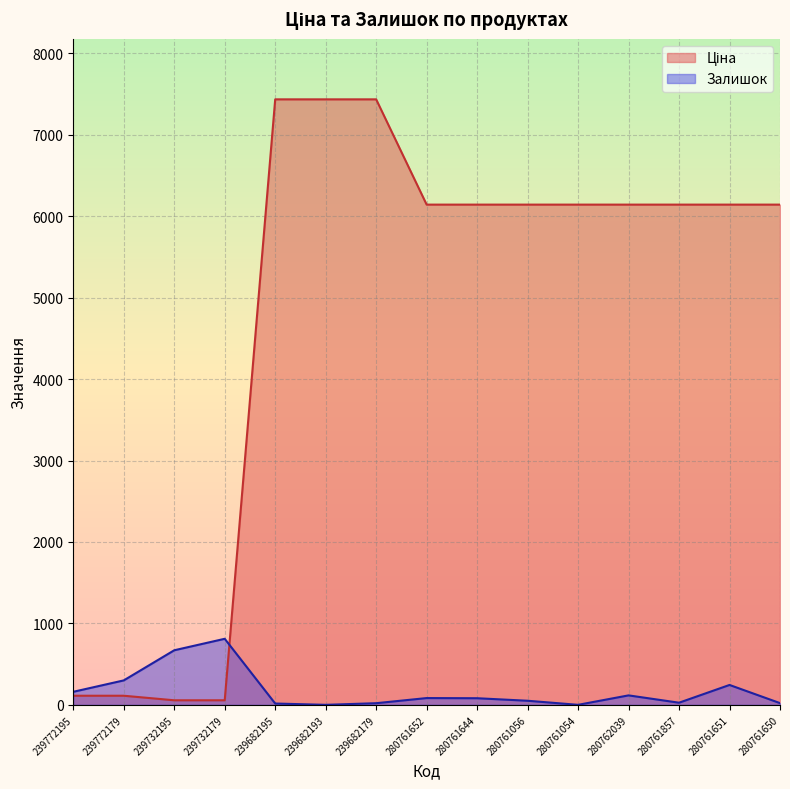

Which series has the largest range (max minus min)?

Ціна